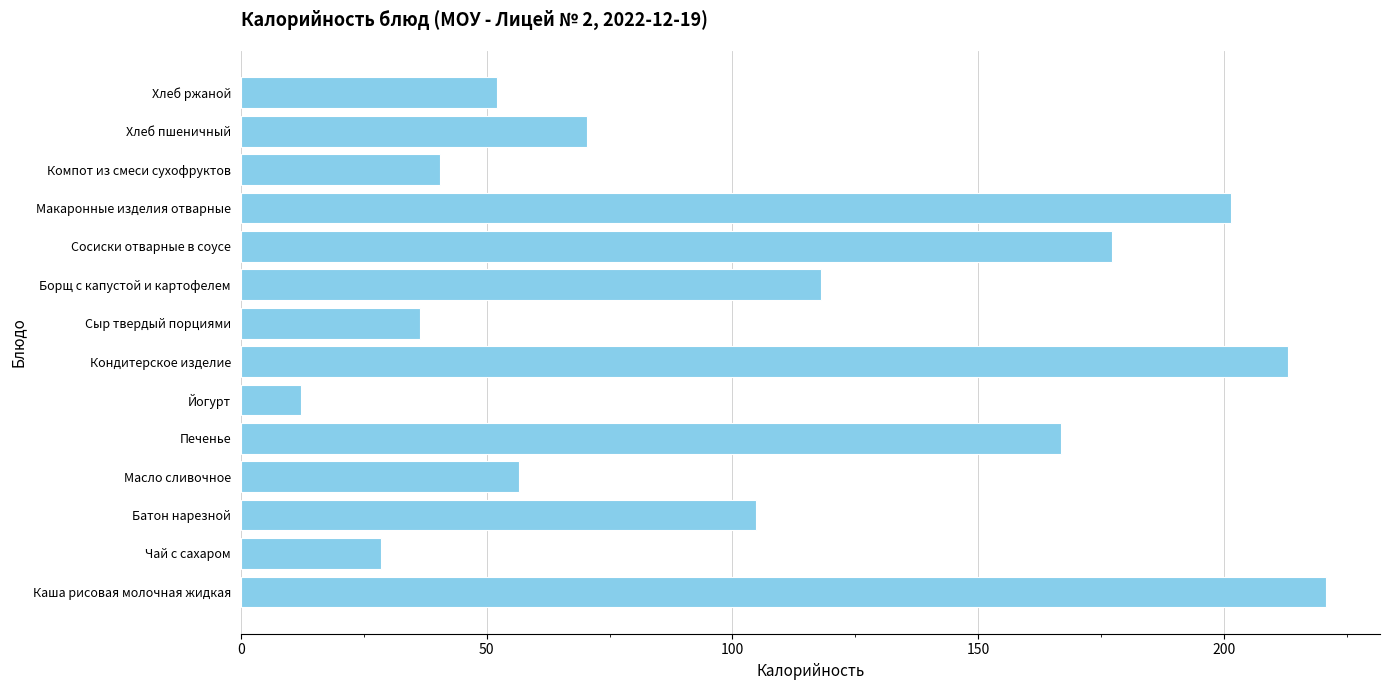

What is the sum of the values at Макаронные изделия отварные and Батон нарезной?

306.2